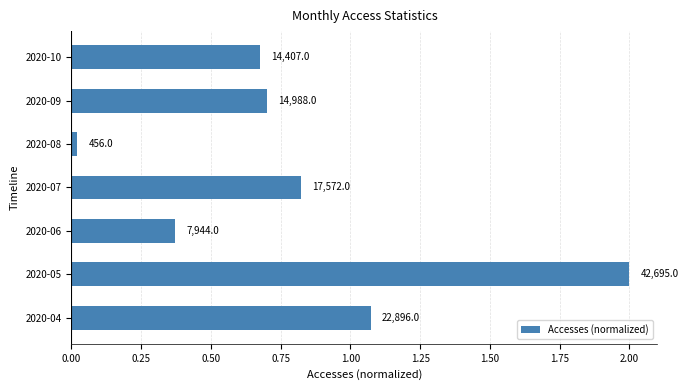

Are the bars horizontal?

Yes